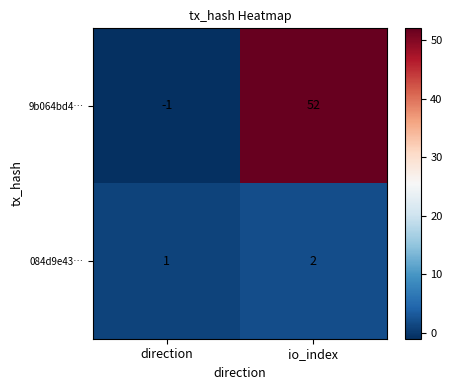

Which label corresponds to the largest value in the chart?

io_index